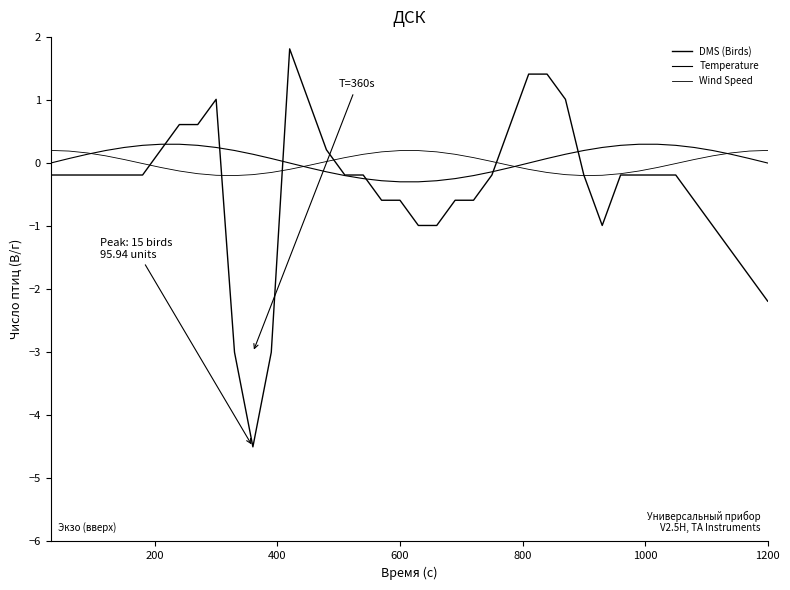

How many intersections are there between Wind Speed and DMS (Birds)?

6